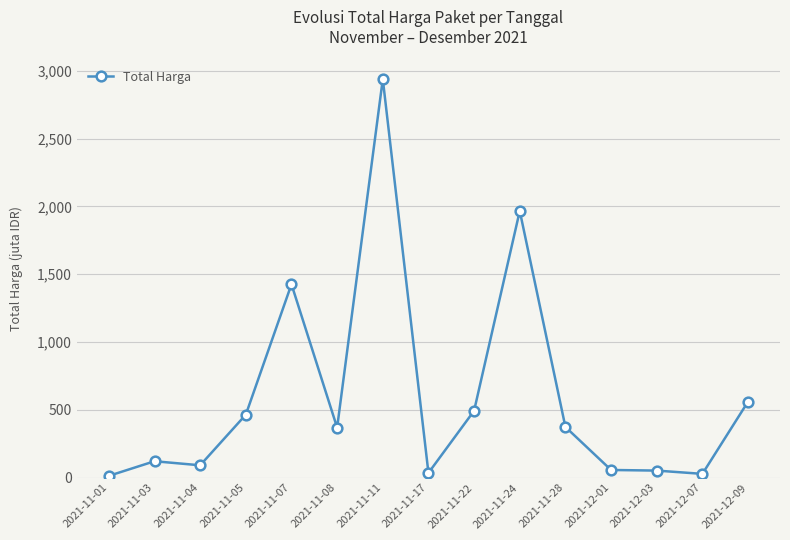

Where is the first local maximum?

2021-11-03